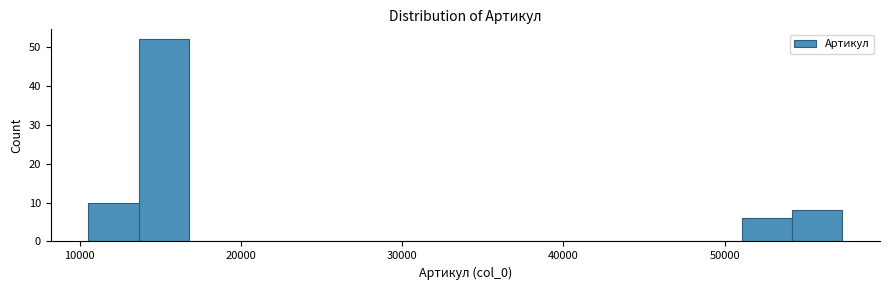

Read against the x-axis, roughly where is the centre of the tallest bar?

15000